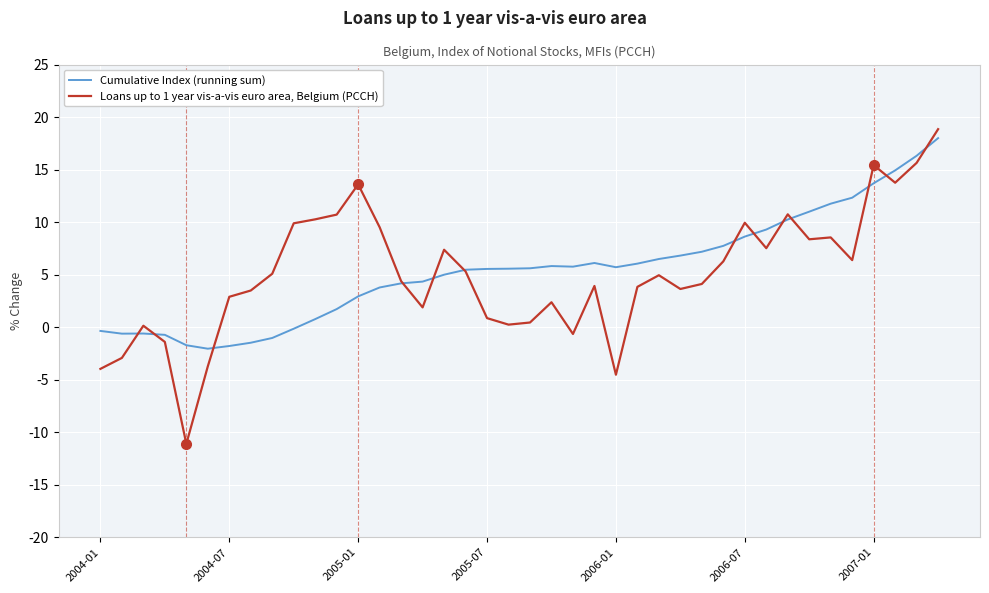

Which series has the largest range (max minus min)?

Loans up to 1 year vis-a-vis euro area, Belgium (PCCH)